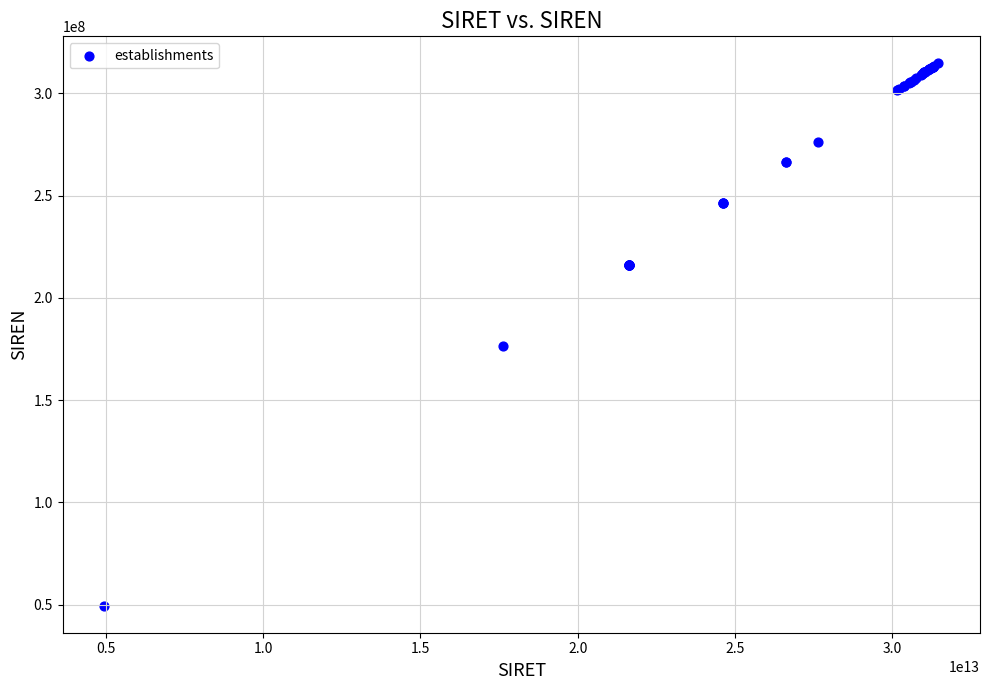

What Y value in the scatter plot is closest to 182094821?

176302115